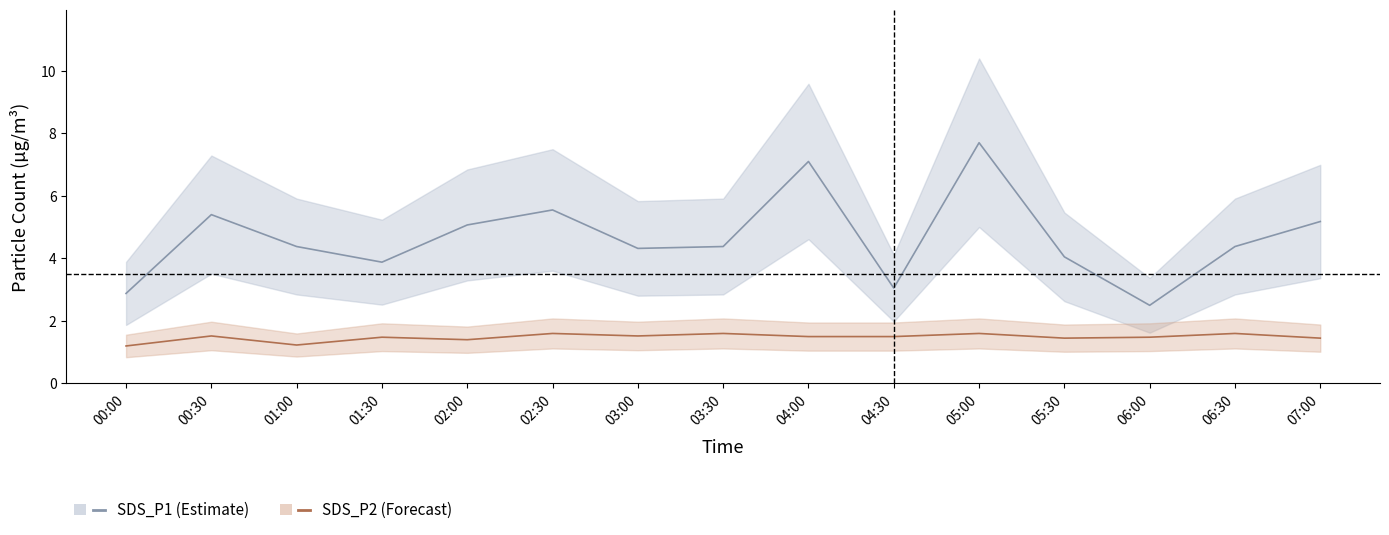

The value of SDS_P1 at 04:30 is 3.0. True or false?

True